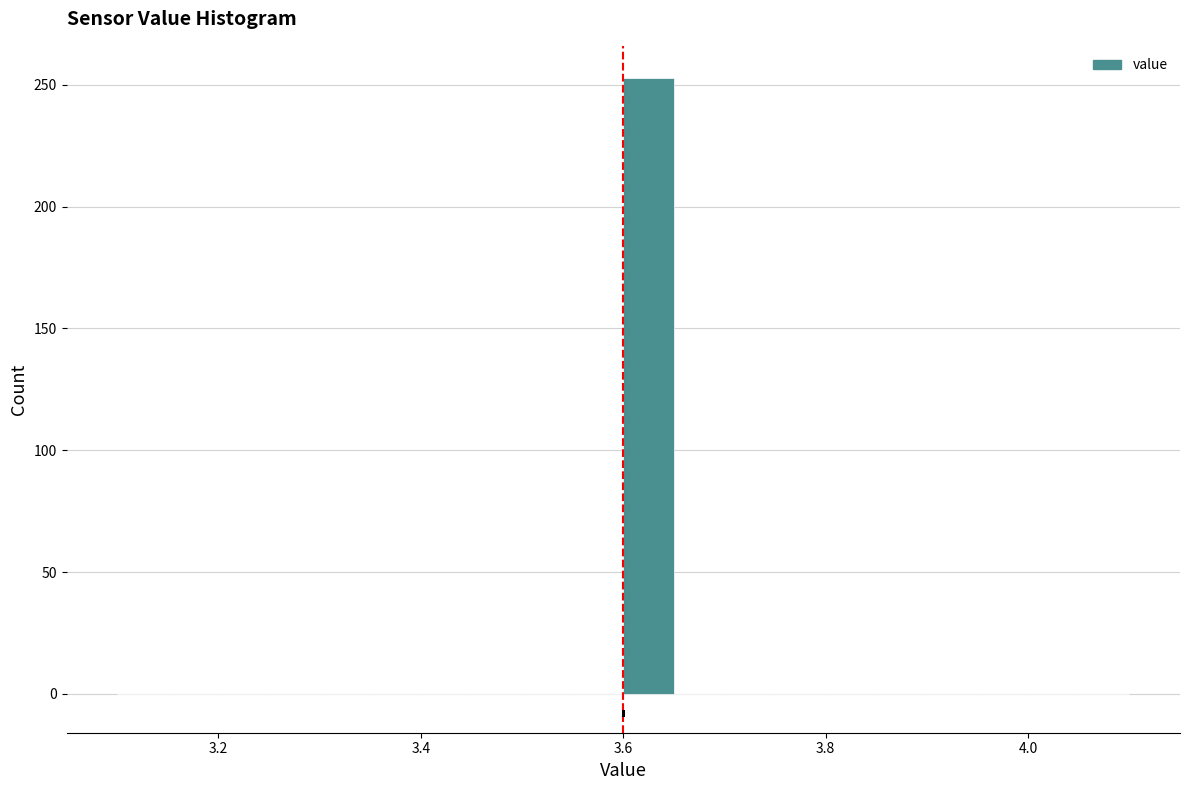

Read against the x-axis, roughly where is the centre of the tallest bar?

3.62